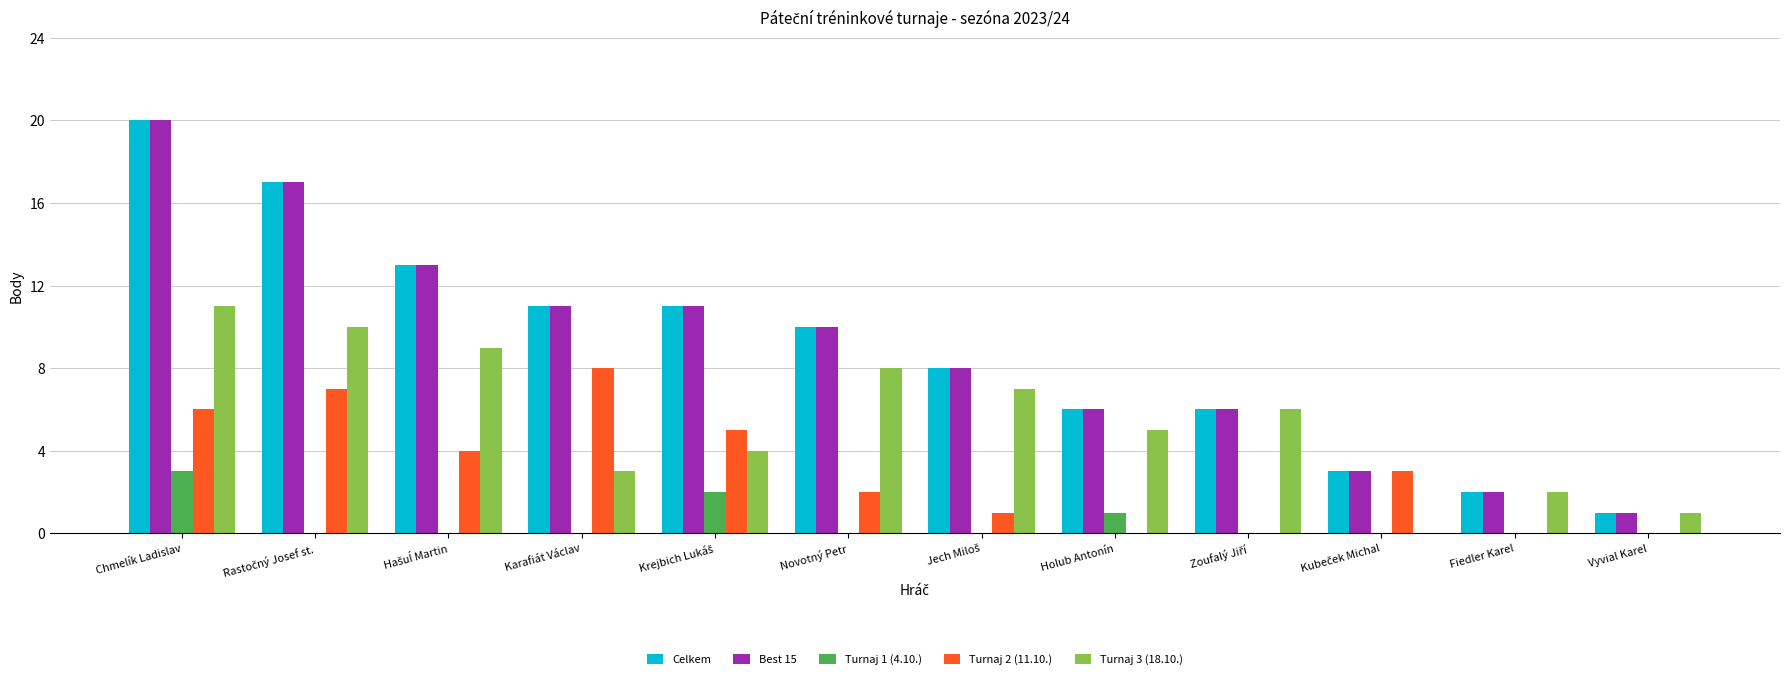

At which category is the sum across all series the highest?

Chmelík Ladislav